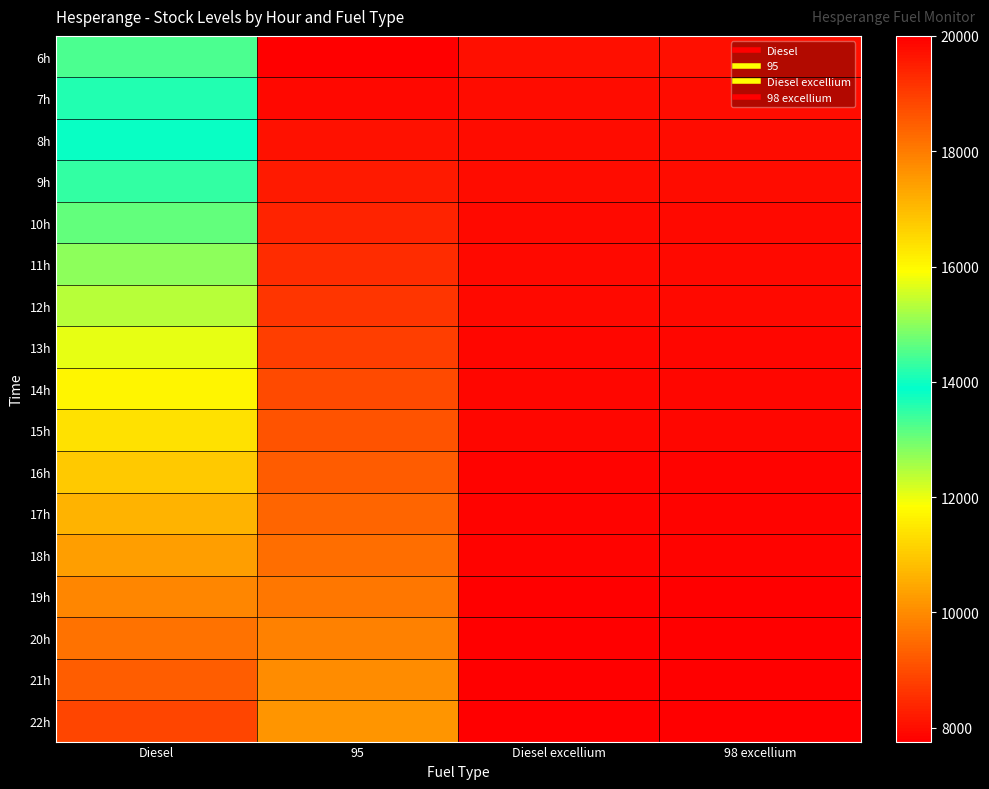

What is the minimum value shown in the chart?

7760